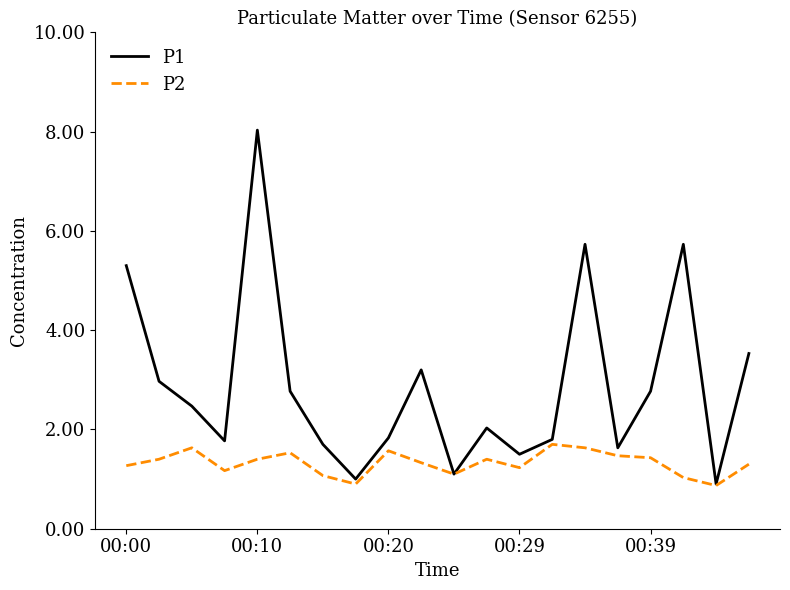

What is the minimum value shown in the chart?

0.9